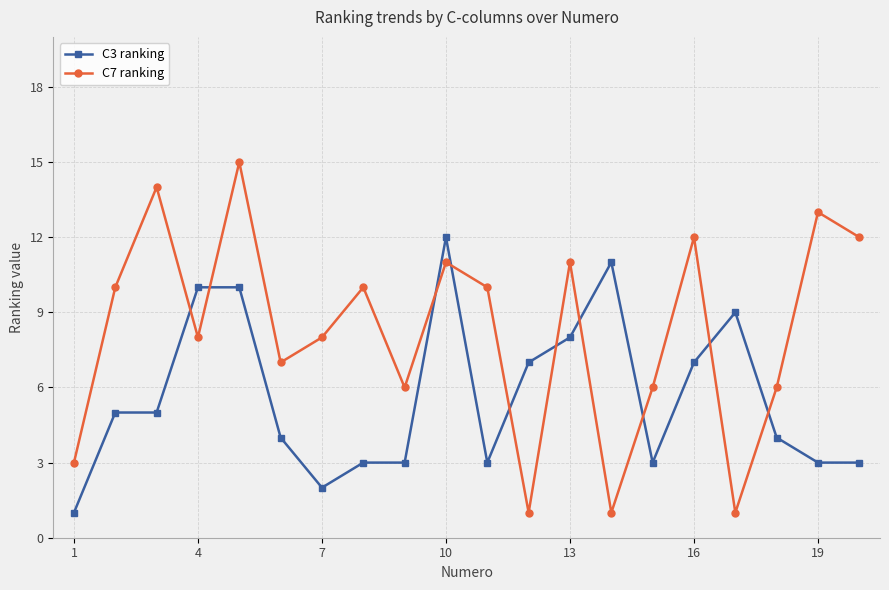

What is the difference between the maximum and minimum values in the C3 ranking series?

11